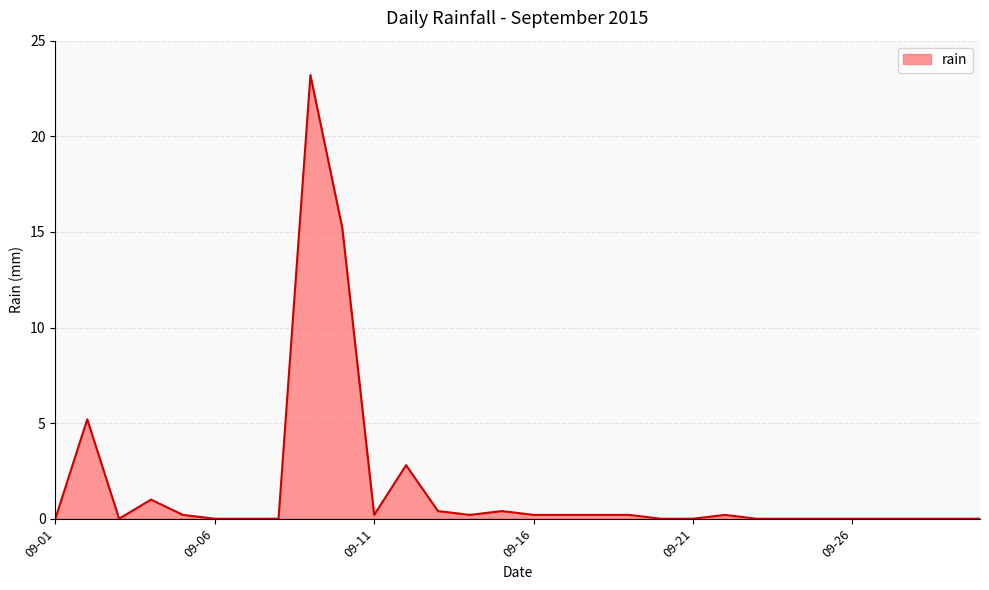

How many lines are shown in the chart?

1